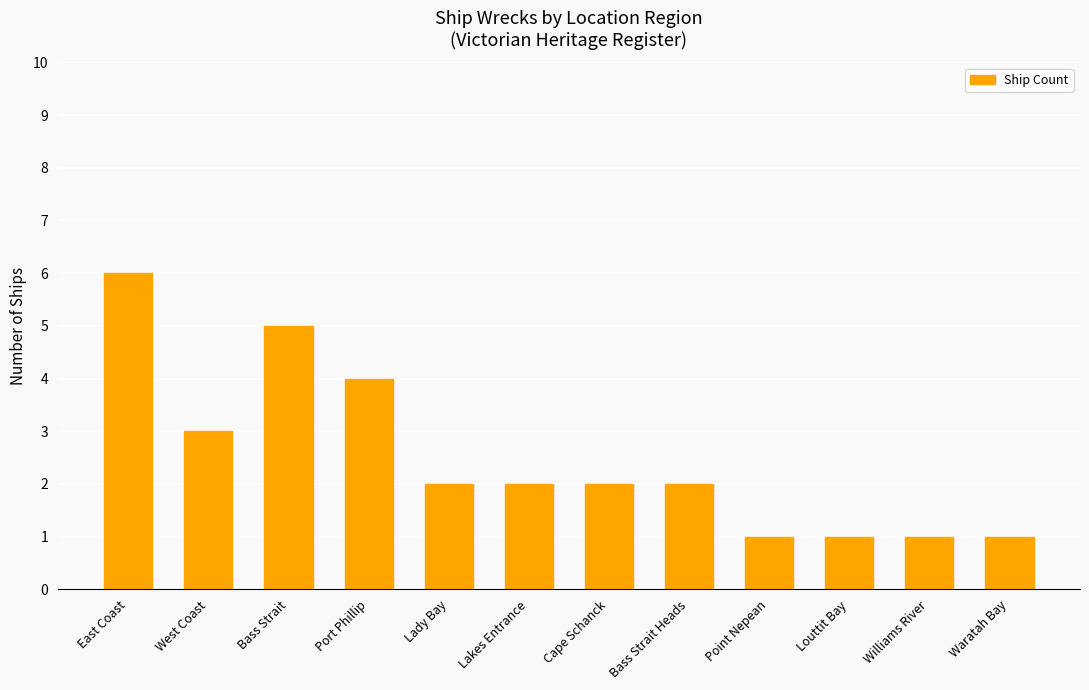

What is the value of the 8th bar from the left?

2